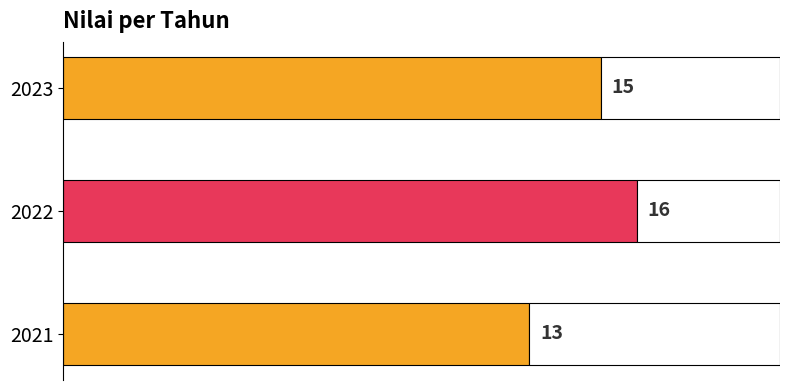

List the labels in order of value, smallest first.

2021, 2023, 2022